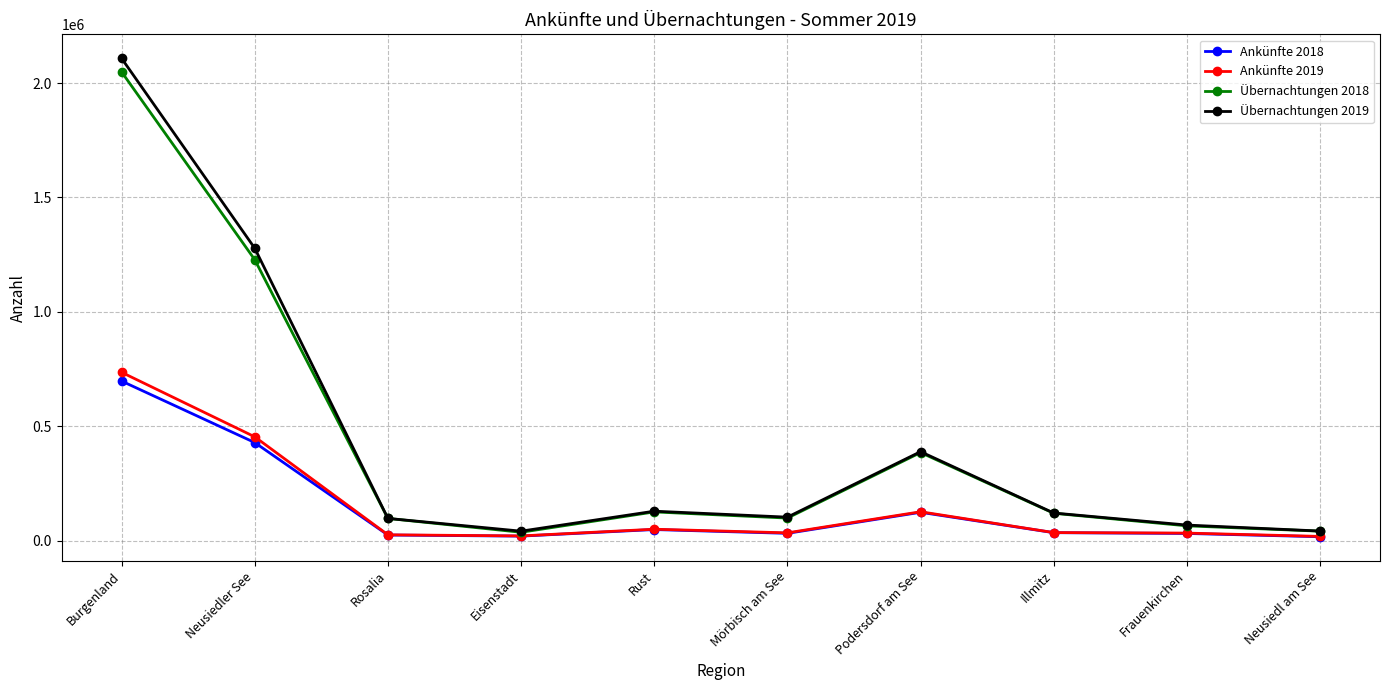

What are all the series names shown in the legend?

Ankünfte 2018, Ankünfte 2019, Übernachtungen 2018, Übernachtungen 2019